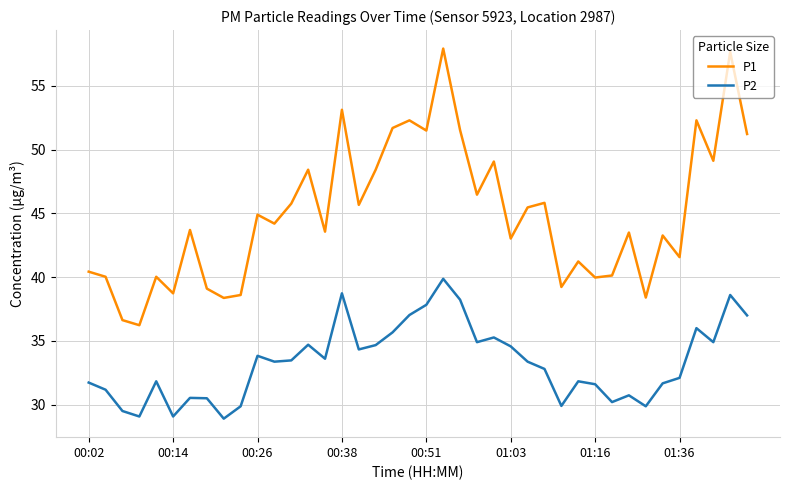

How many lines are shown in the chart?

2